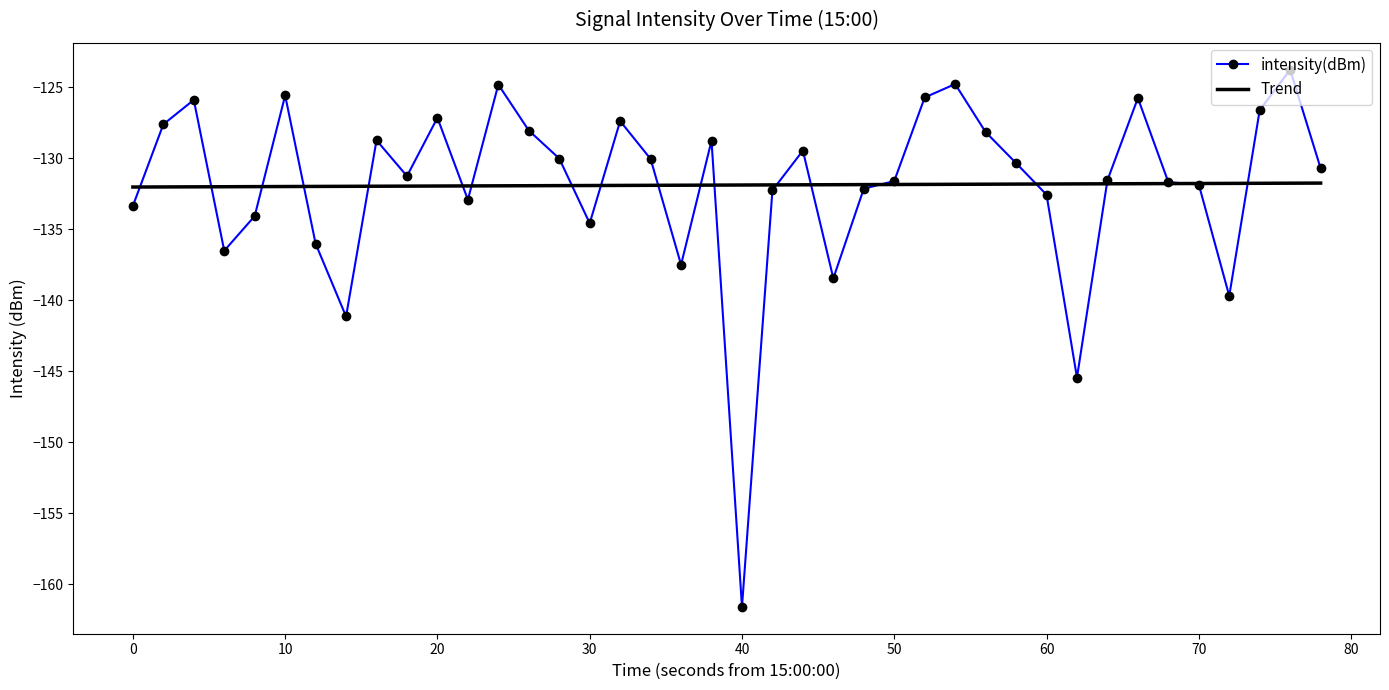

Rank the series by their maximum value, from lowest to highest.

Trend, intensity(dBm)